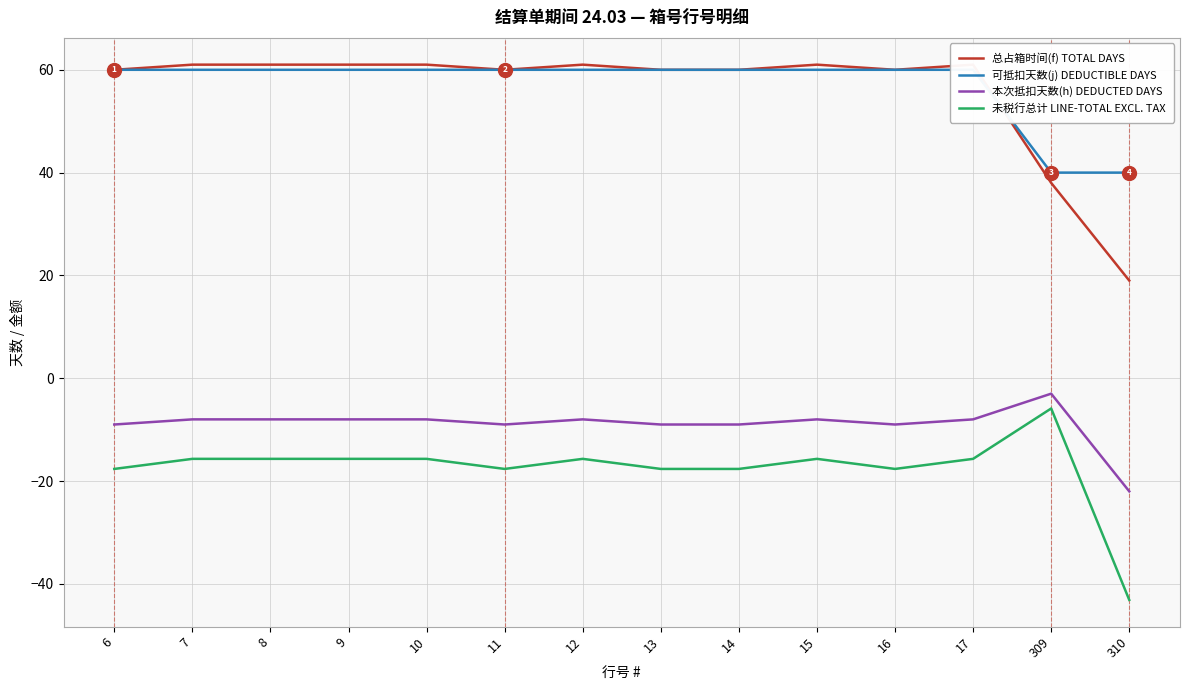

What is the greatest value displayed?

61.0